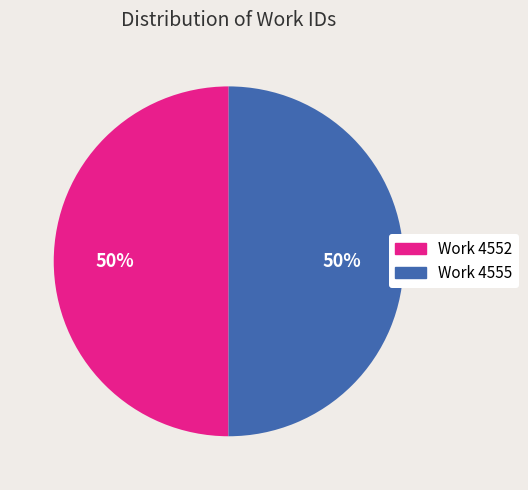

To the nearest percent, what is the average slice percentage?

50%